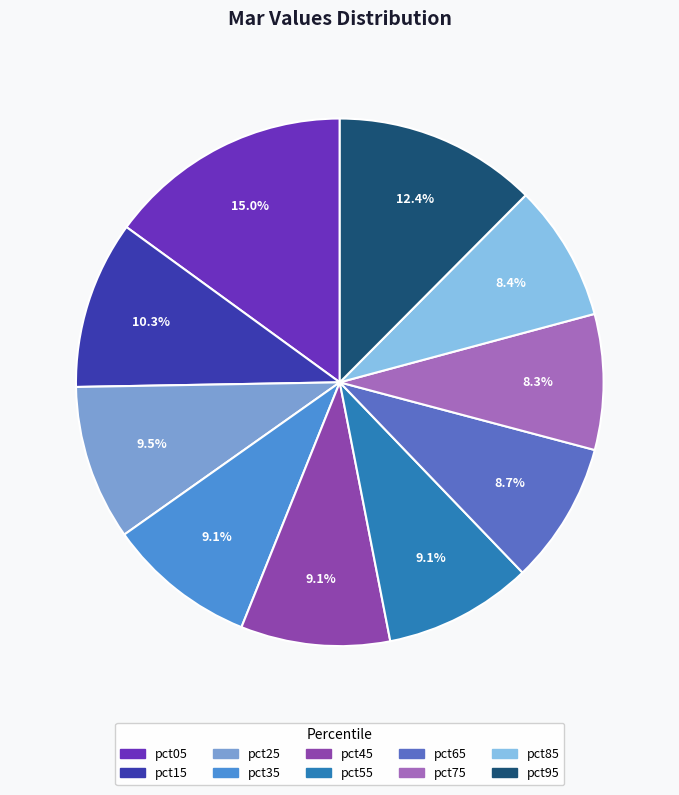

To the nearest percent, what portion does pct65 represent?

9%